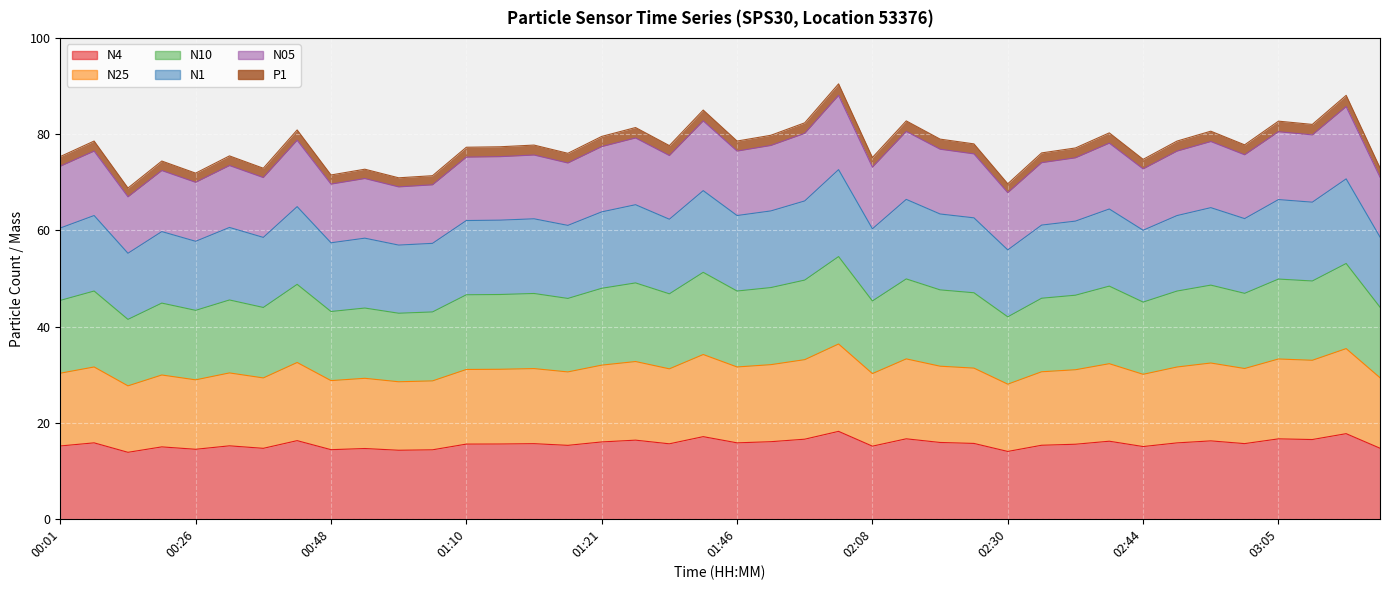

Which has a higher value, 00:48 or 01:38?

01:38